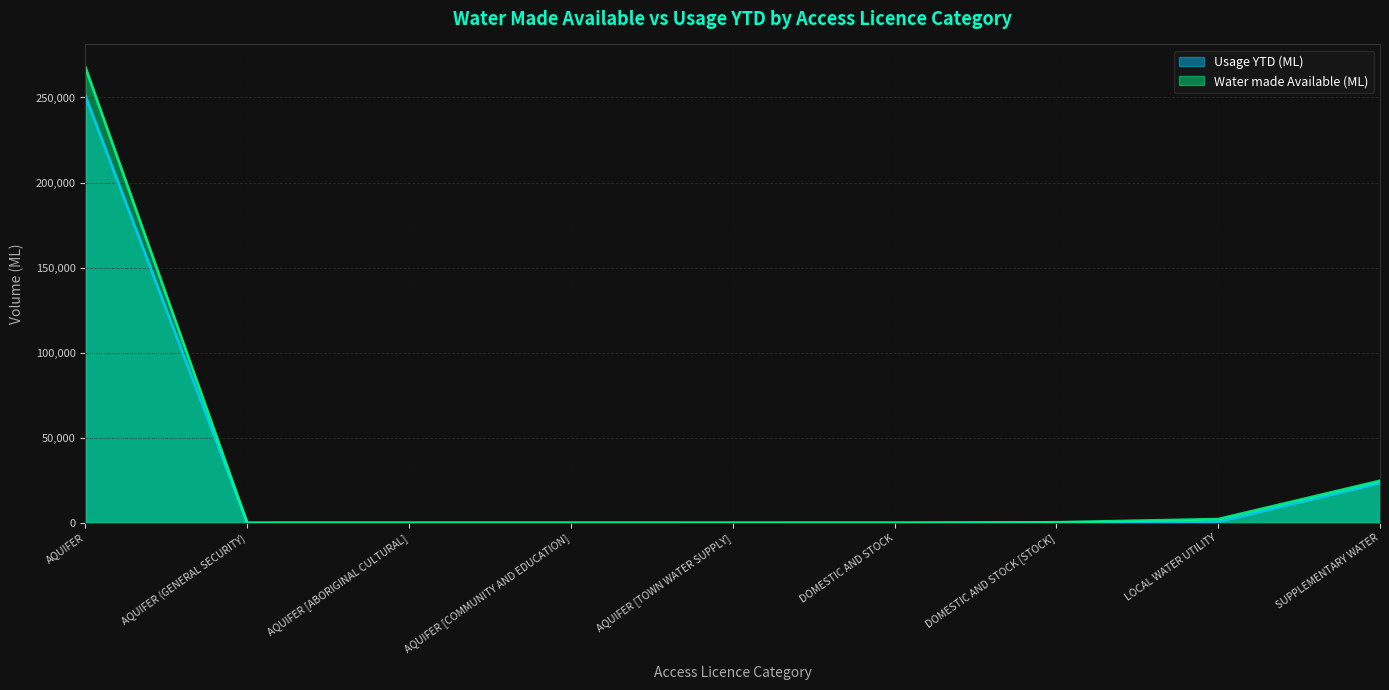

What is the sum of the Water made Available (ML) values at DOMESTIC AND STOCK and AQUIFER?

267777.0